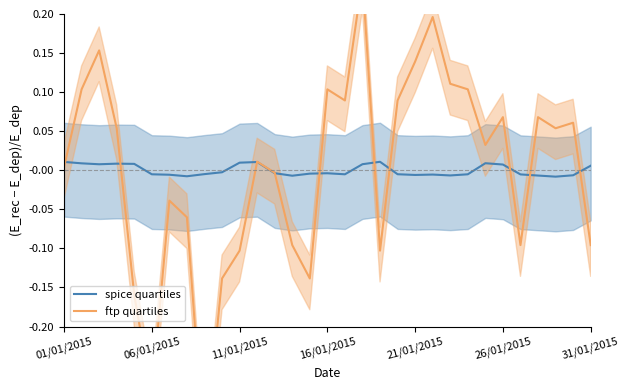

At how many categories does at least one series exceed 0?

22